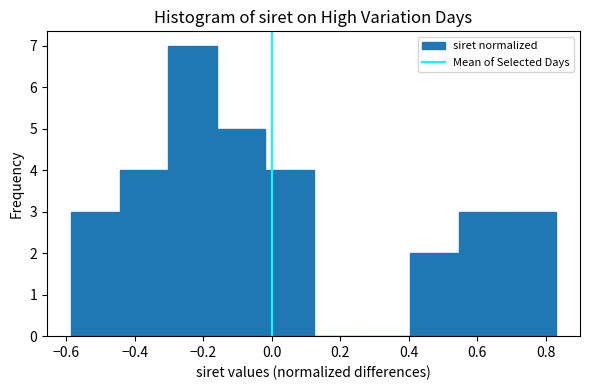

Reading left to right, list every bar in this chart as the range it spans on the x-axis followed by its height. Neither the bar edges nor the heights are printed on the chart, so give them approximately, as read against the axes.

-0.58 to -0.44: 3
-0.44 to -0.30: 4
-0.30 to -0.16: 7
-0.16 to -0.02: 5
-0.02 to 0.12: 4
0.12 to 0.26: 0
0.26 to 0.40: 0
0.40 to 0.54: 2
0.54 to 0.68: 3
0.68 to 0.82: 3